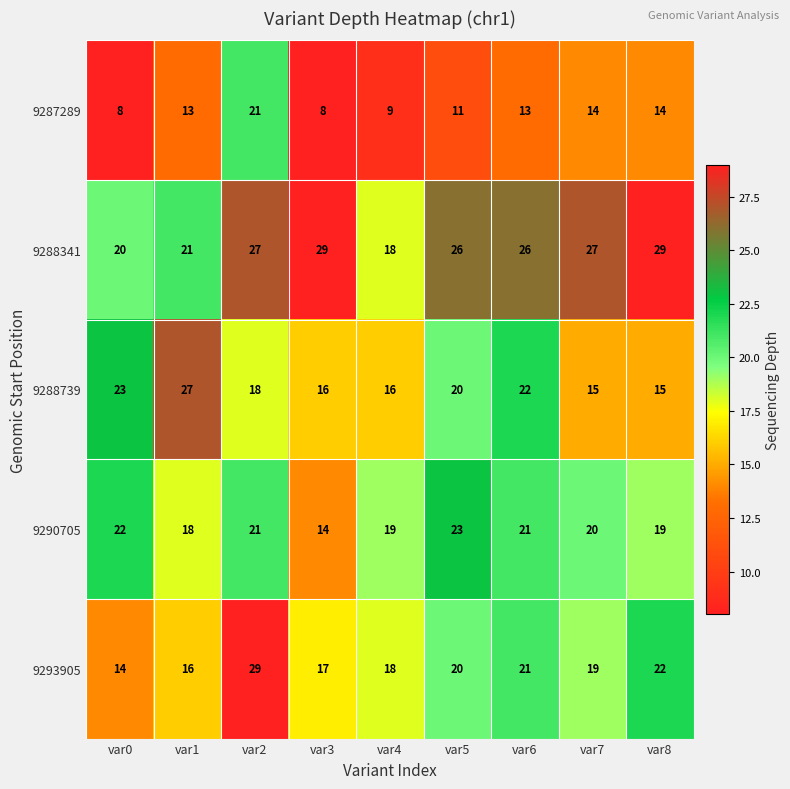

At how many categories does at least one series exceed 22?

8